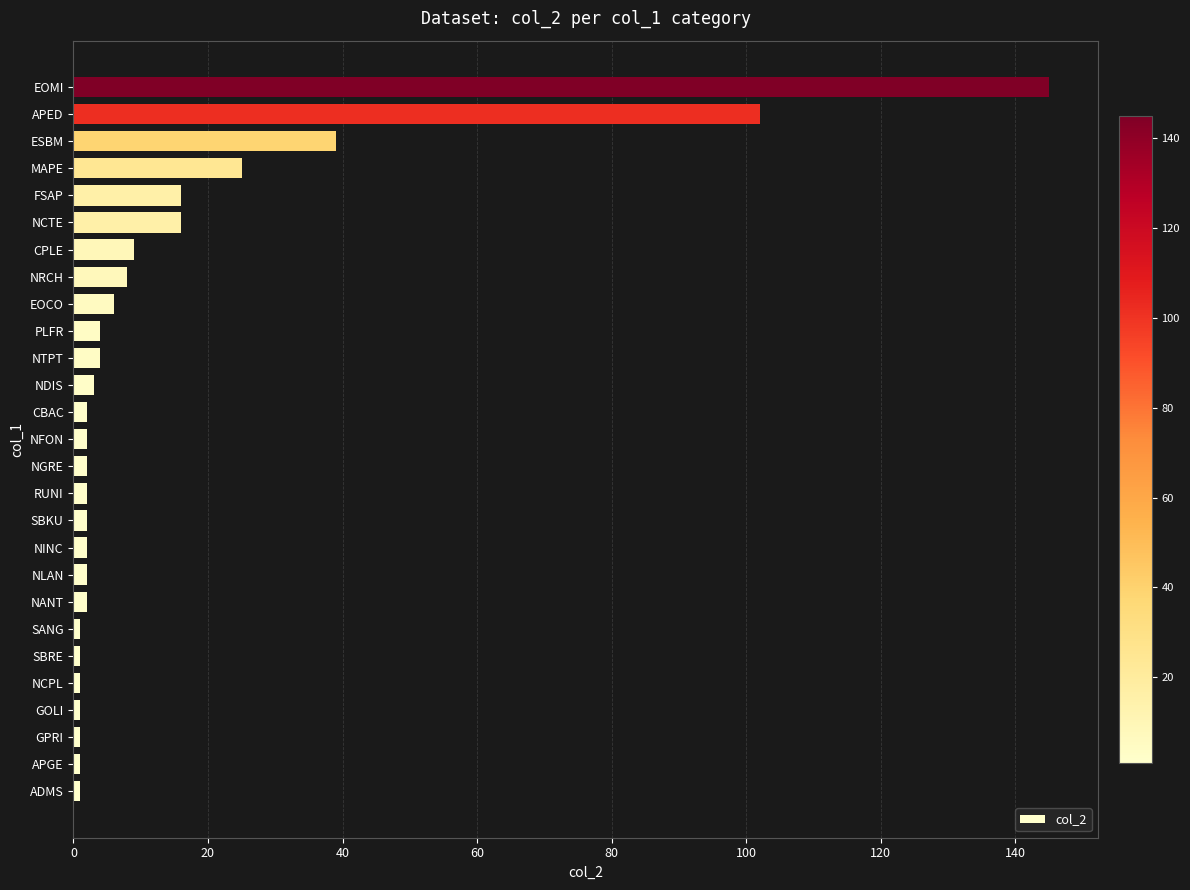

What is the average value?

15